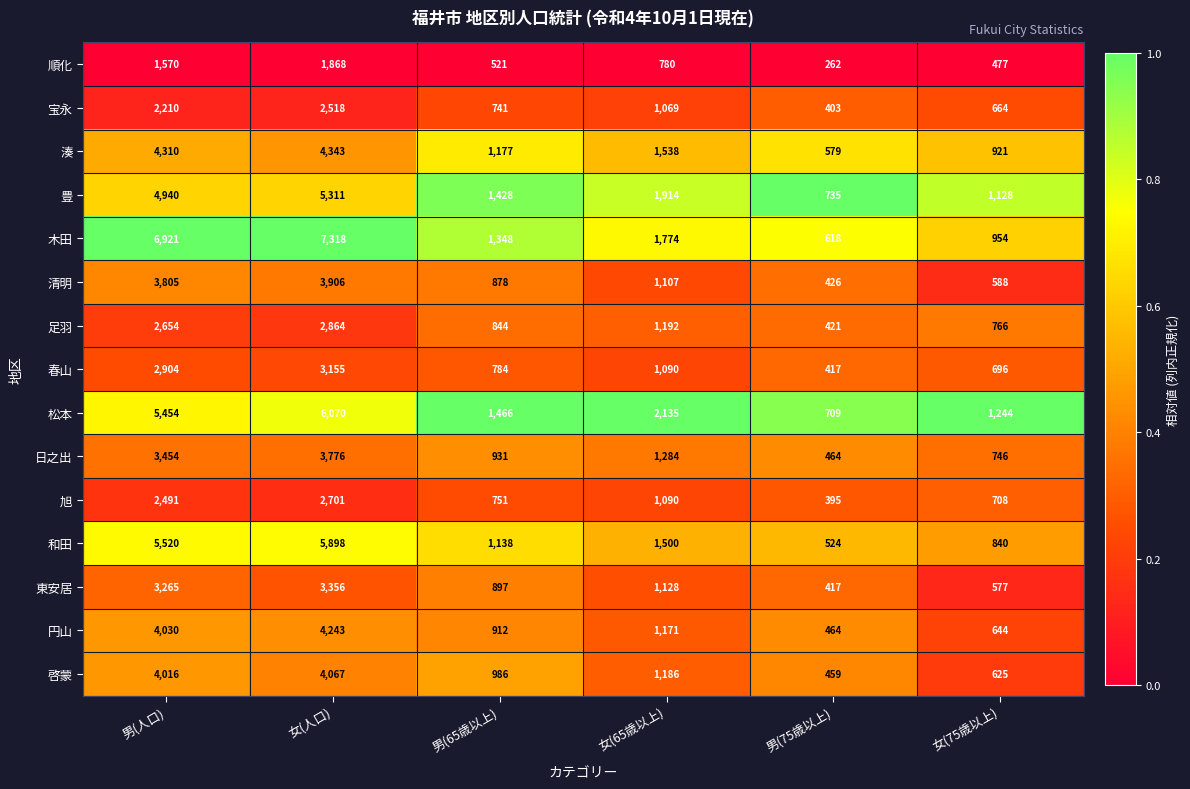

The 和田 series shows 1500 at 女(65歳以上). True or false?

True